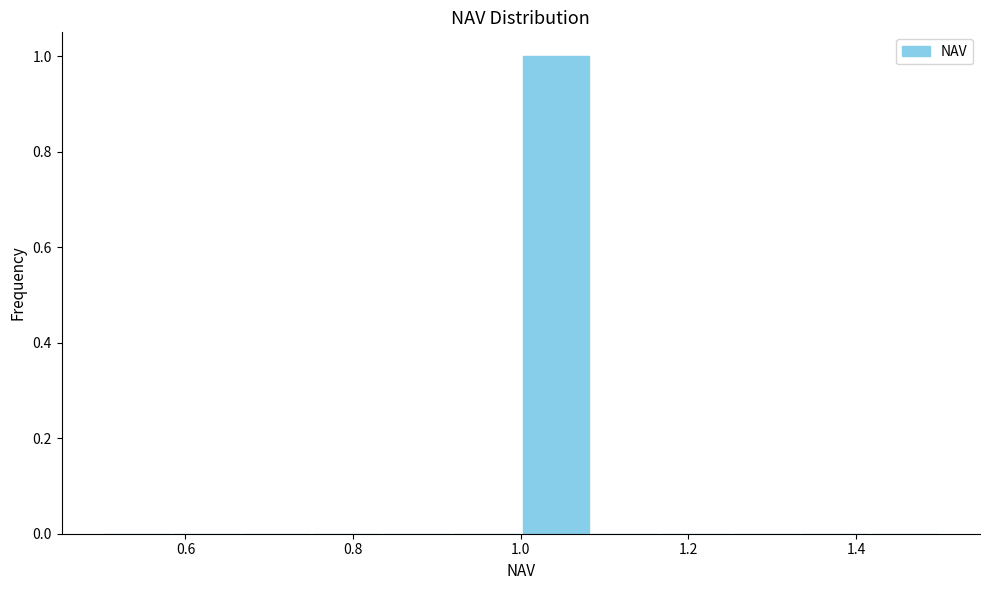

How tall is the bar that spans 1.00 to 1.08 on the x-axis? Neither the bar edges nor the heights are printed on the chart, so give them approximately, as read against the axes.

1